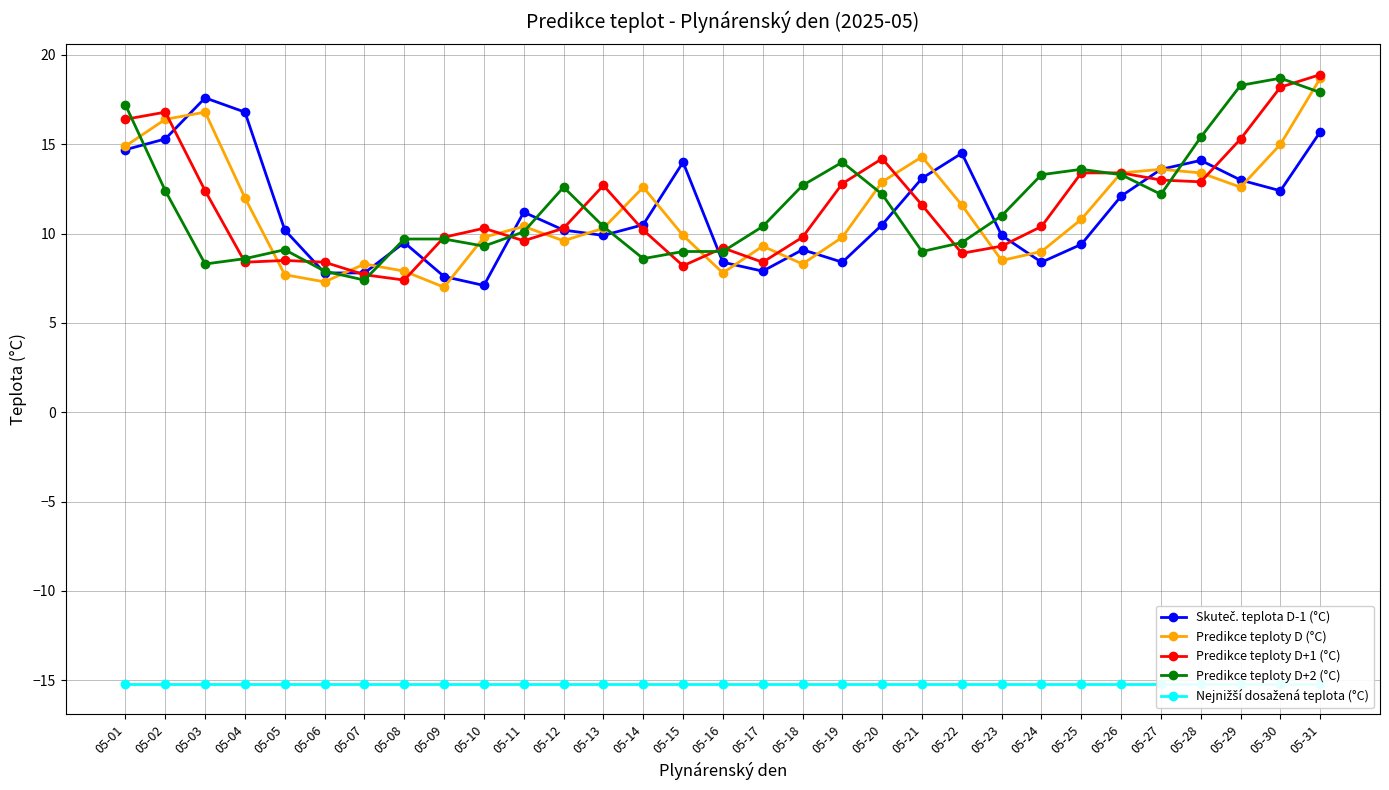

How many lines are shown in the chart?

5